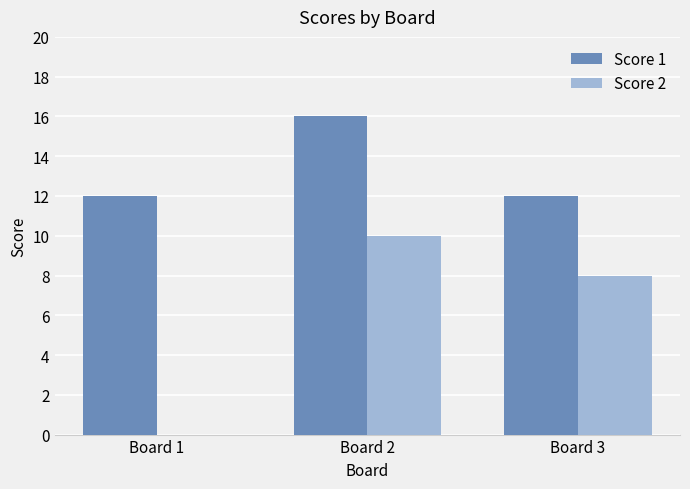

At which label is Score 2 closest to 5?

Board 3